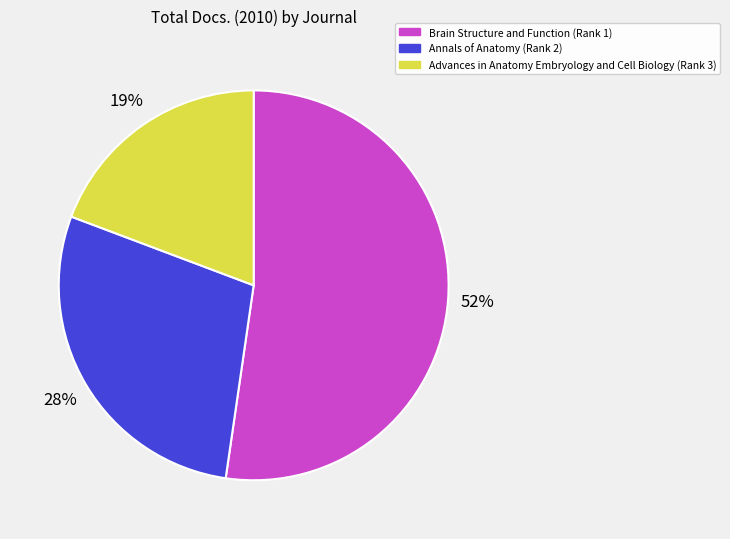

Which category accounts for the majority?

Brain Structure and Function (Rank 1)